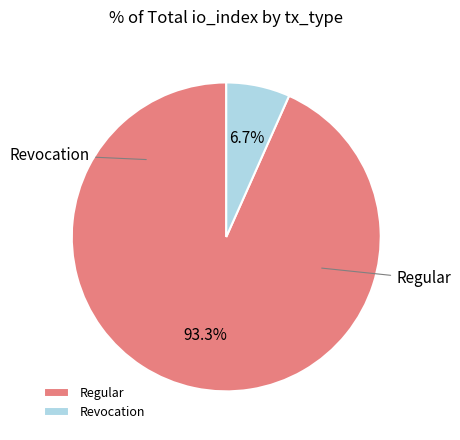

Which category has the smallest portion of the pie?

Revocation